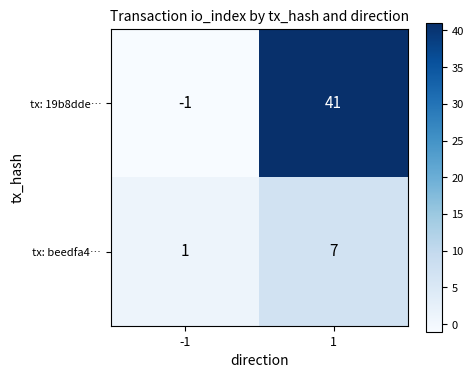

Between -1 and 1, which series saw the biggest shift?

tx: 19b8dde…